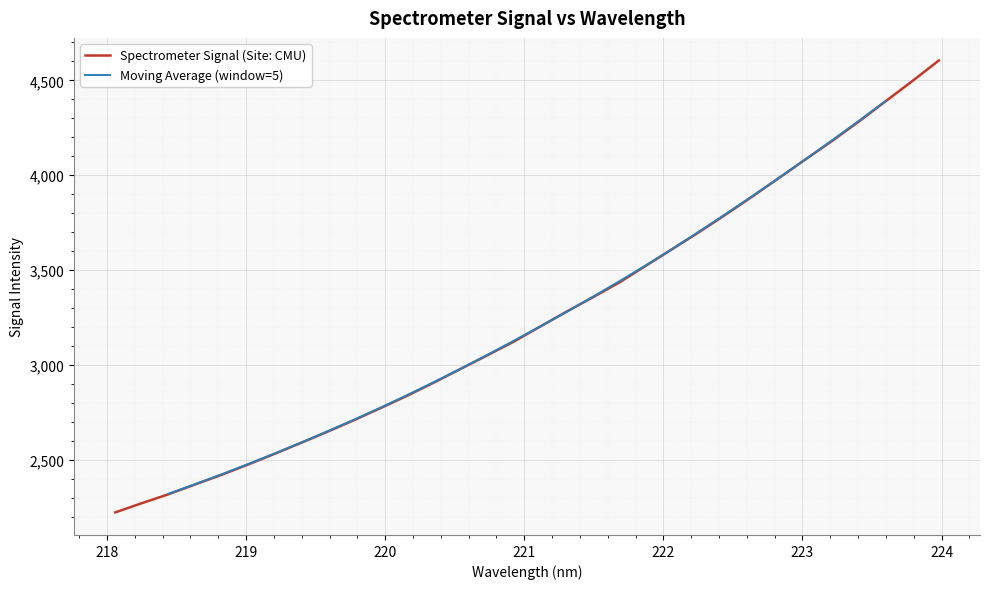

Which category has the lowest value across all series?

218.0596